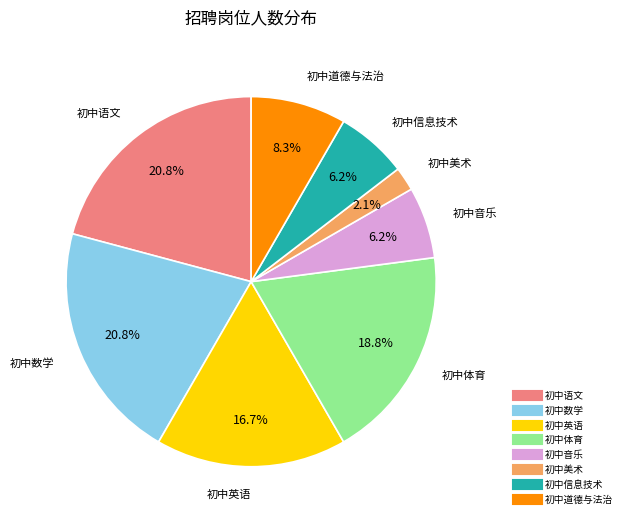

Which has a higher value, 初中数学 or 初中英语?

初中数学